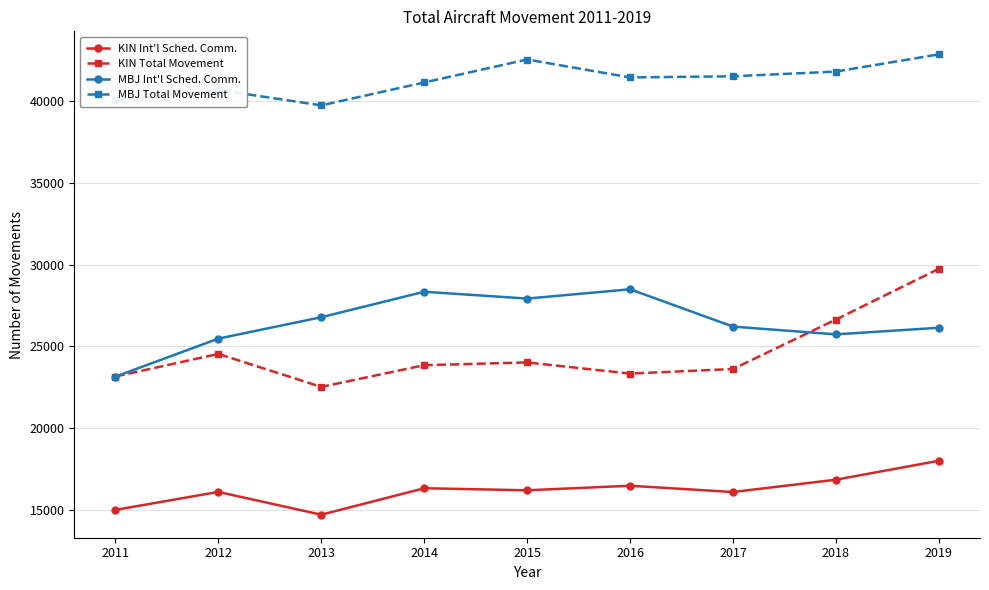

What is the sum of the MBJ Total Movement values at 2012 and 2015?

83233